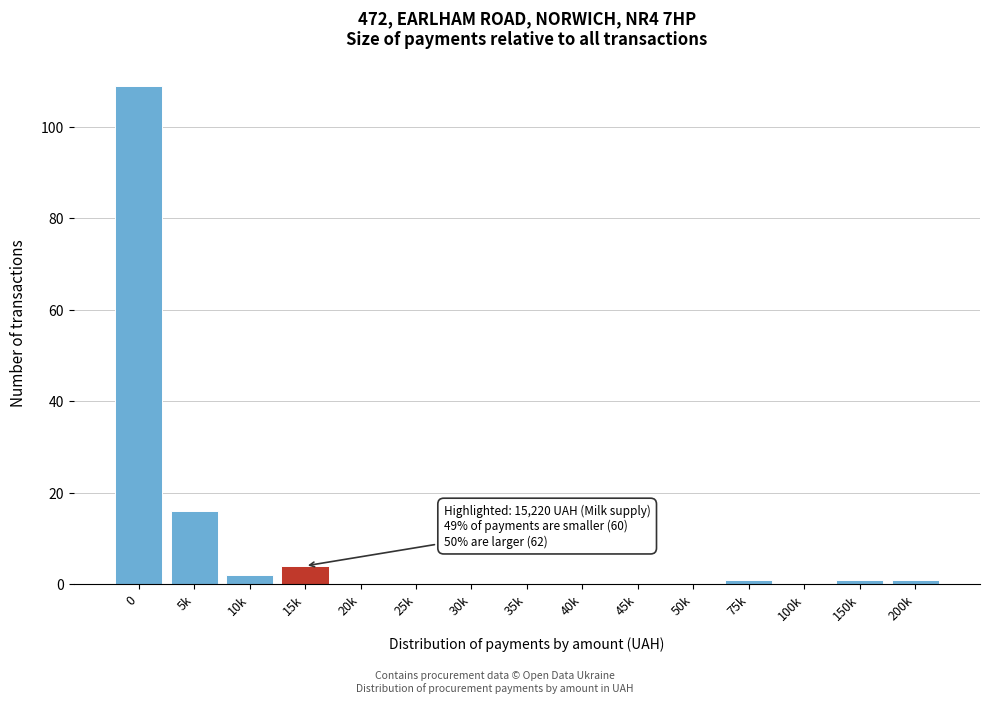

Reading right to left, list all the values displayed in this chart.

200k=1	150k=1	100k=0	75k=1	50k=0	45k=0	40k=0	35k=0	30k=0	25k=0	20k=0	15k=4	10k=2	5k=16	0=109